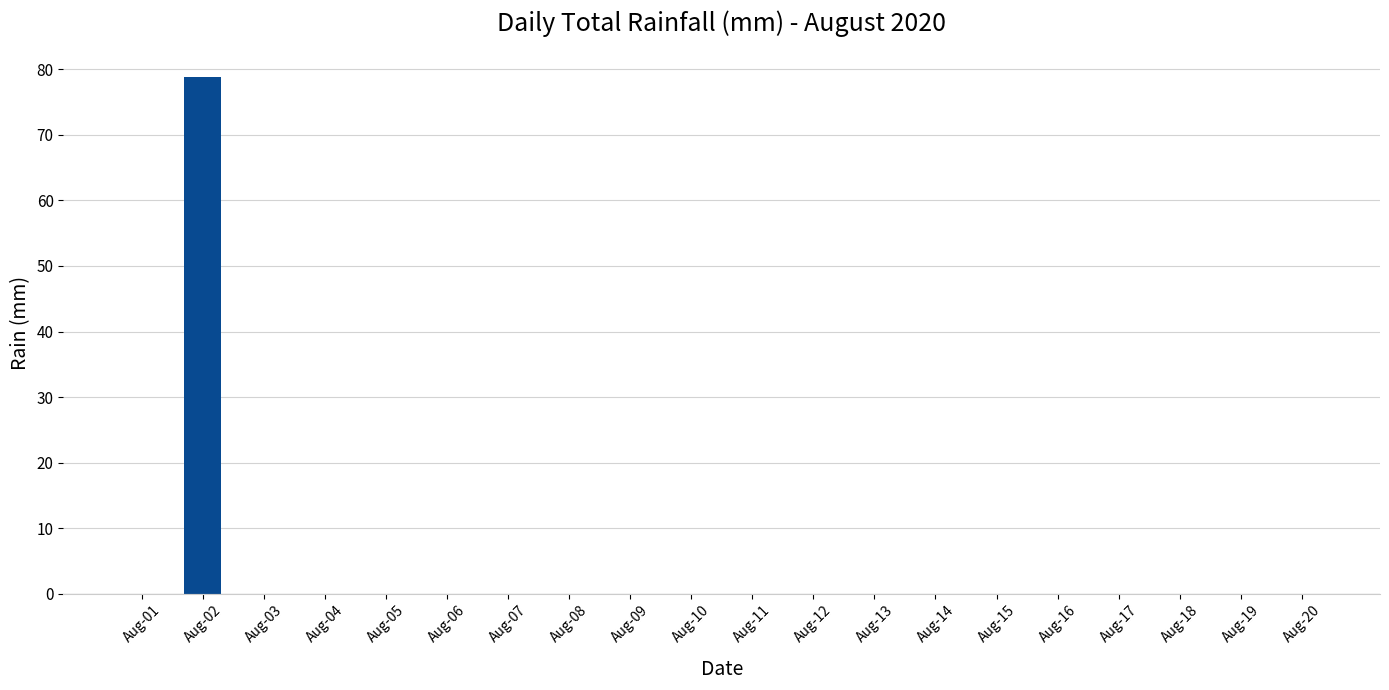

Reading left to right, extract all data points from this chart.

0.0	78.8	0.0	0.0	0.0	0.0	0.0	0.0	0.0	0.0	0.0	0.0	0.0	0.0	0.0	0.0	0.0	0.0	0.0	0.0